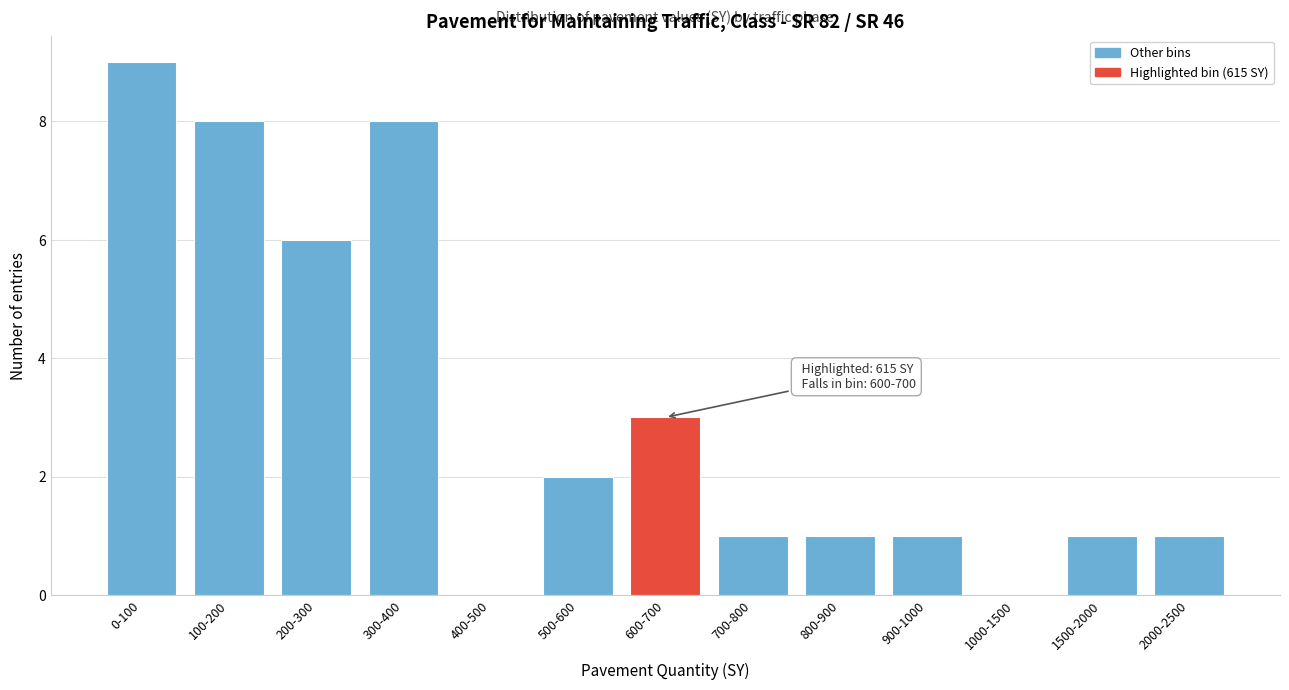

Reading left to right, list all the values displayed in this chart.

0-100=9	100-200=8	200-300=6	300-400=8	400-500=0	500-600=2	600-700=3	700-800=1	800-900=1	900-1000=1	1000-1500=0	1500-2000=1	2000-2500=1